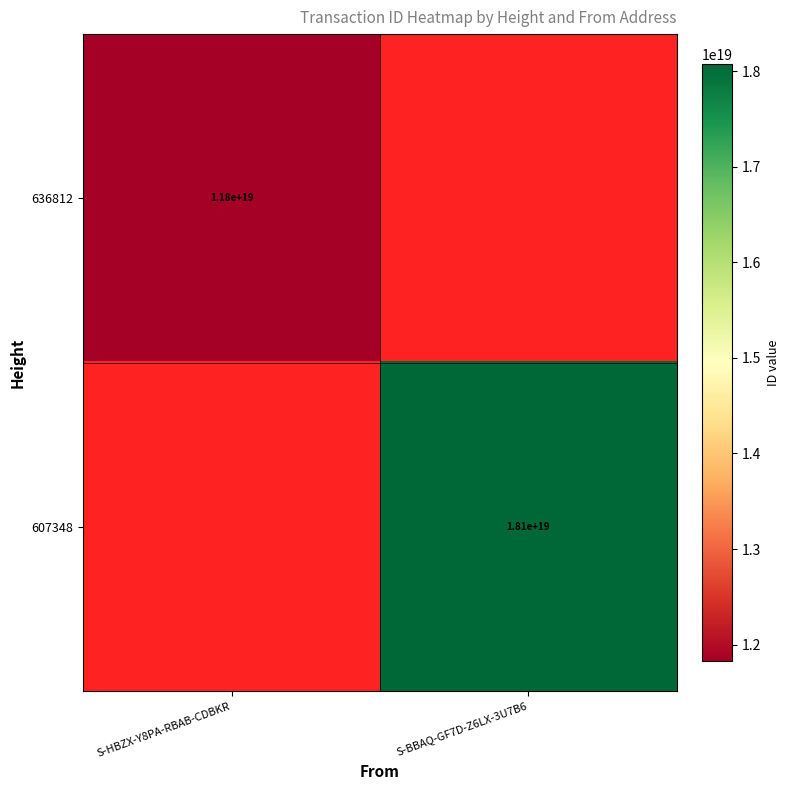

How many series are shown in this chart?

2